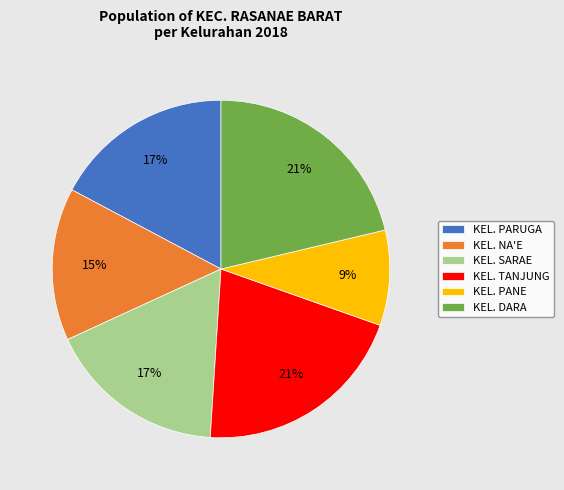

To the nearest percent, what is the combined percentage of KEL. PANE and KEL. SARAE?

26%